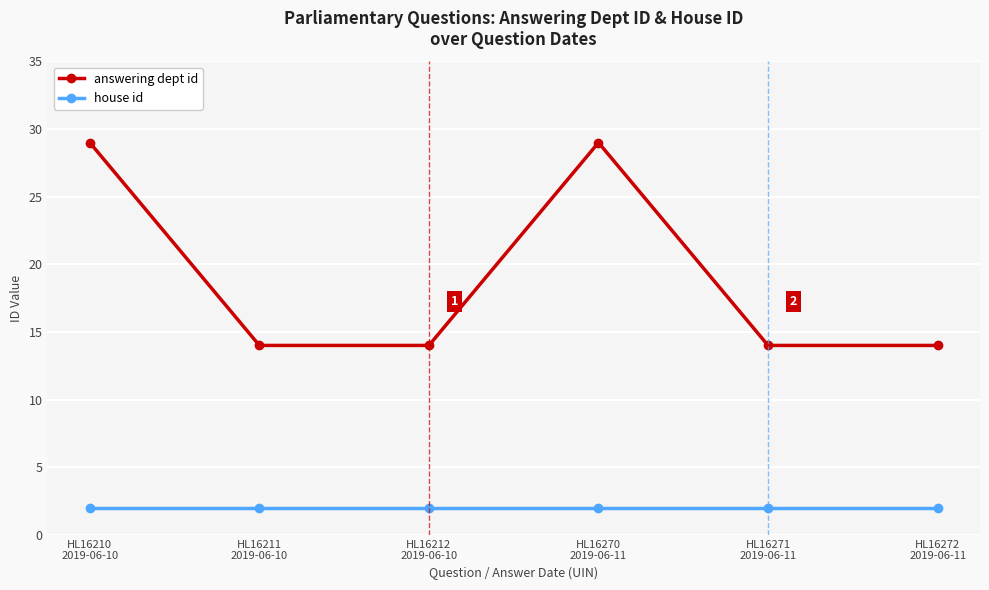

What is the total value across all series at HL16270
2019-06-11?

31